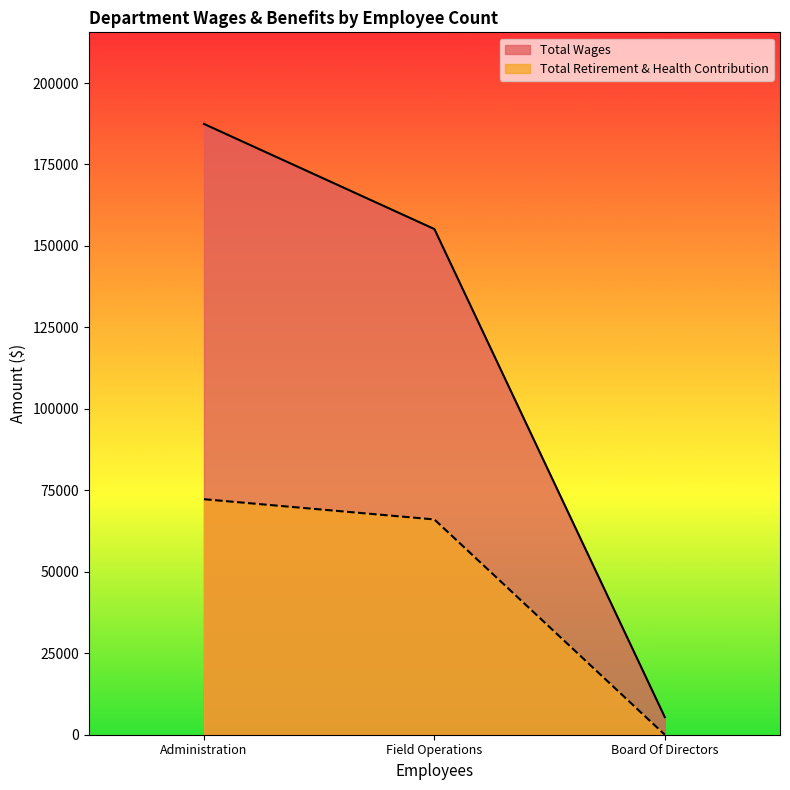

At which label does Total Wages first exceed 155183?

Administration